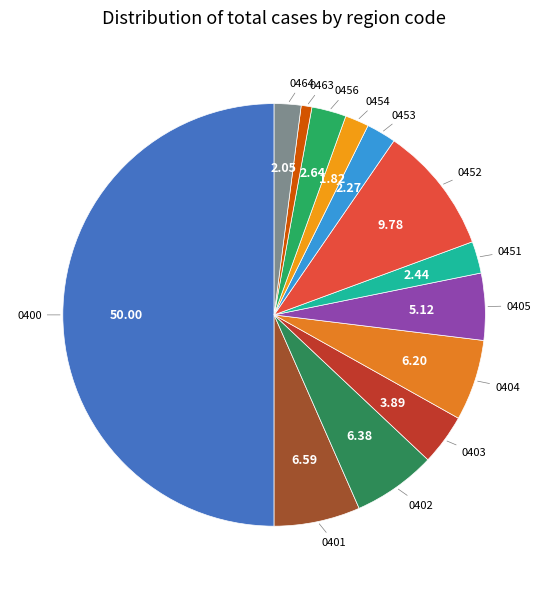

Is the sum of 0464 and 0403 greater than half?

No